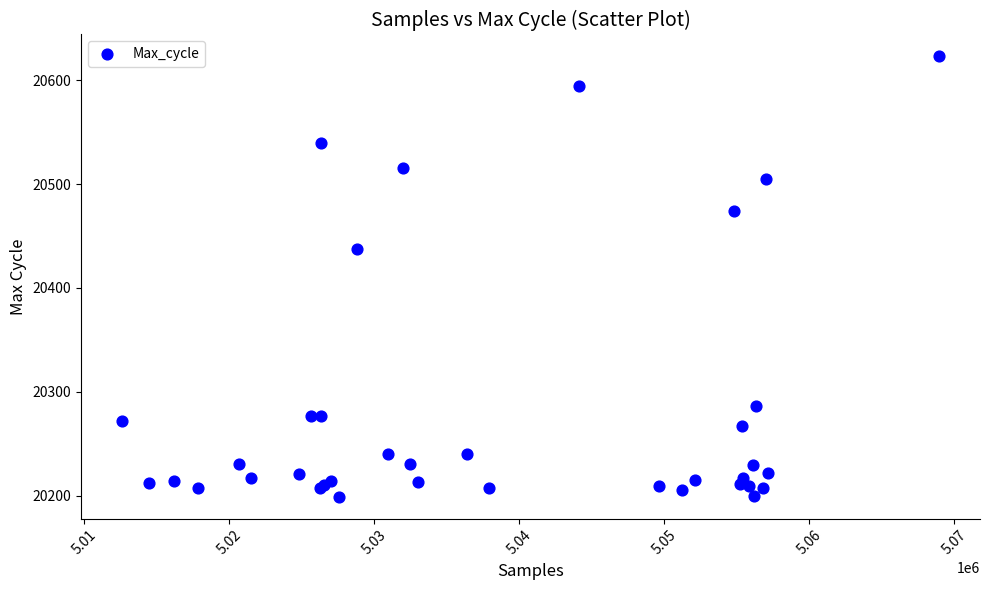

What Y value in the scatter plot is closest to 20411?

20438